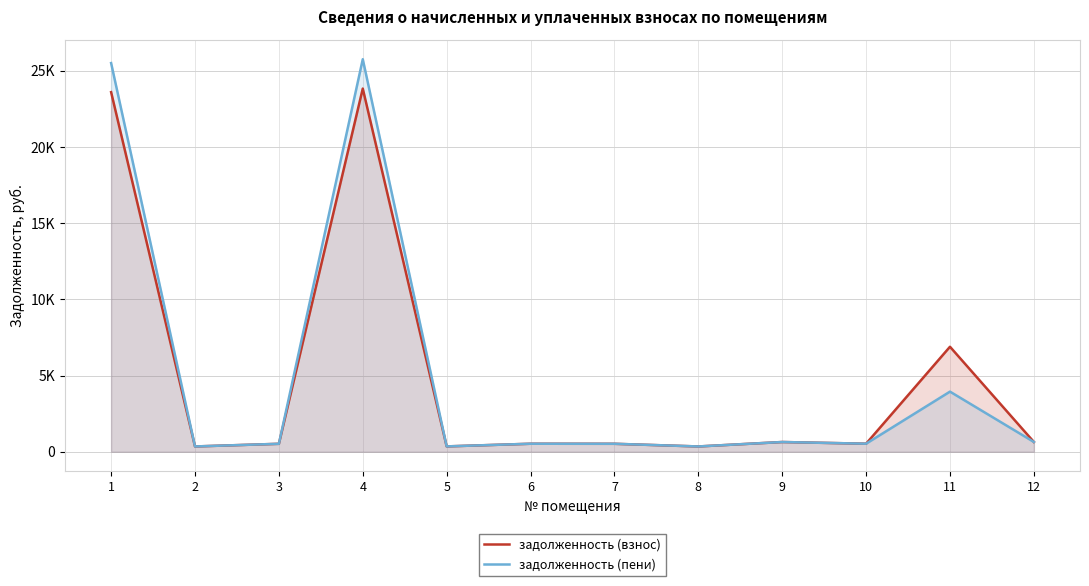

Does the chart have visible grid lines?

Yes